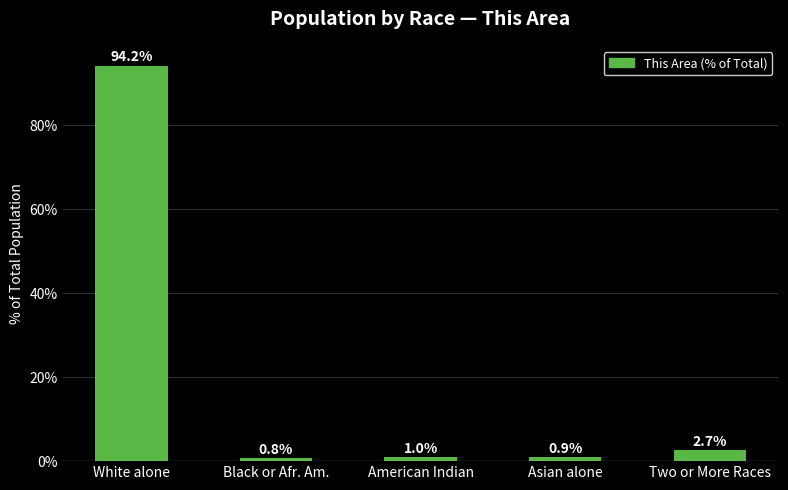

The value at White alone is 19.5. True or false?

False